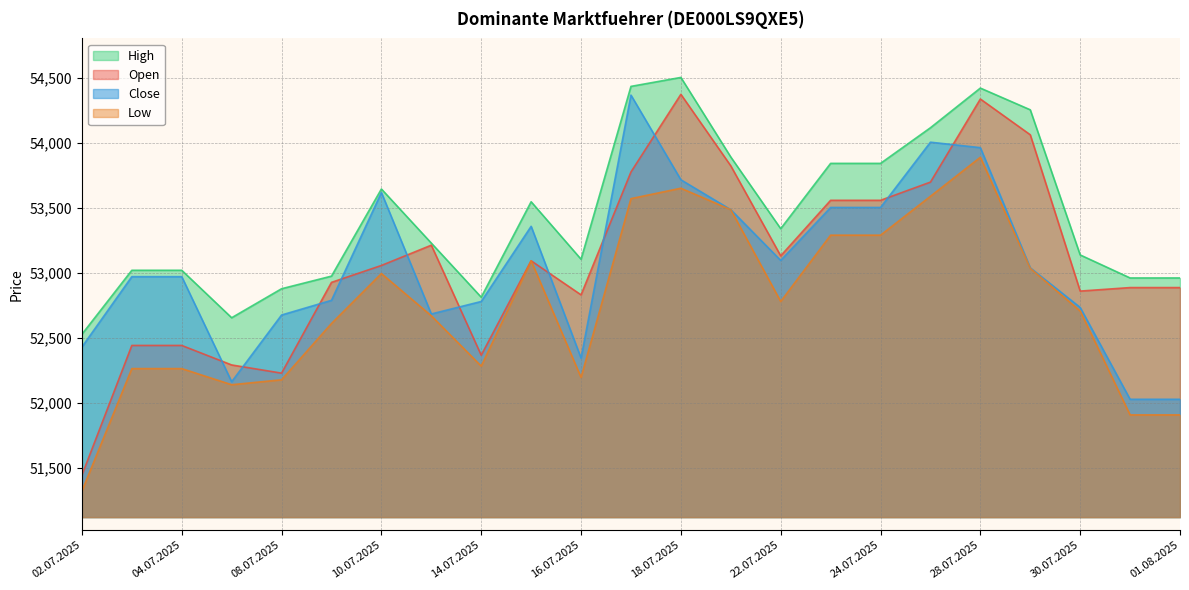

How many lines are shown in the chart?

4